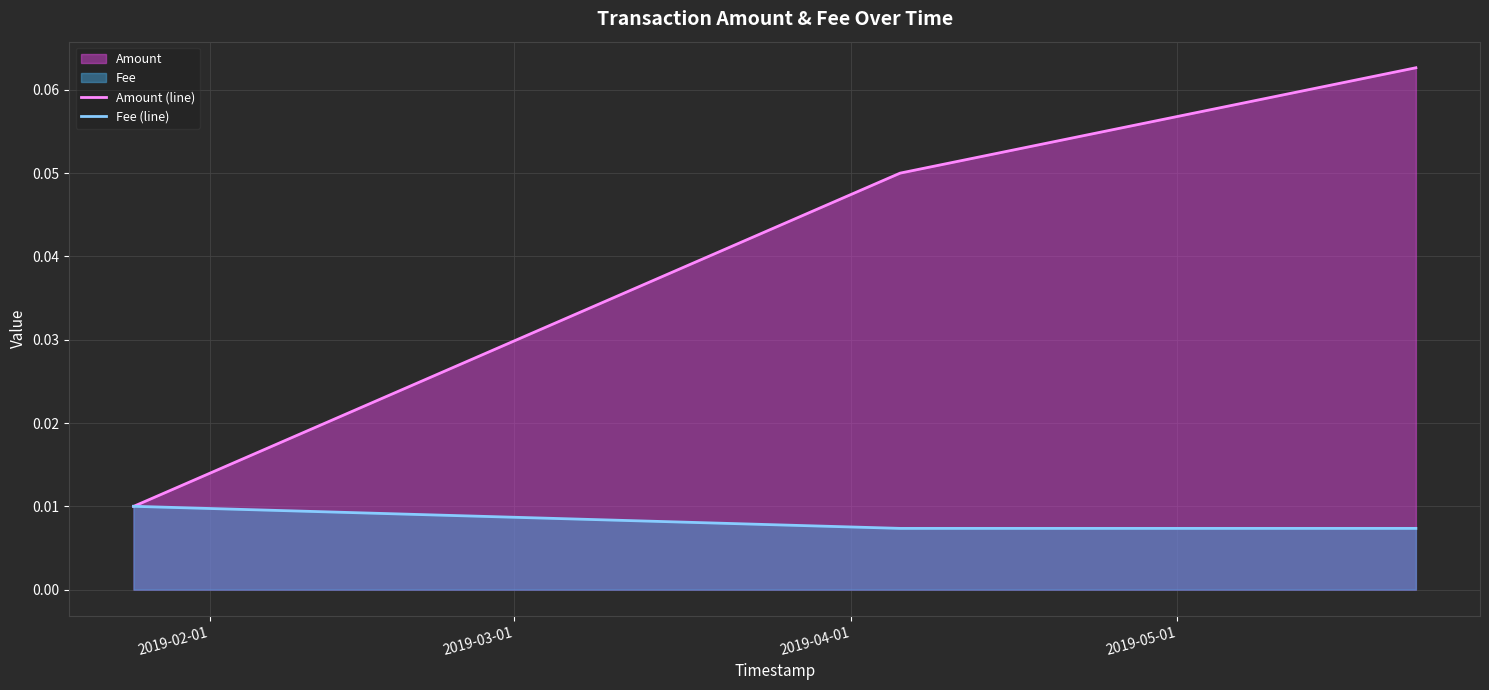

Rank the series by their maximum value, from highest to lowest.

Amount (line), Fee (line)